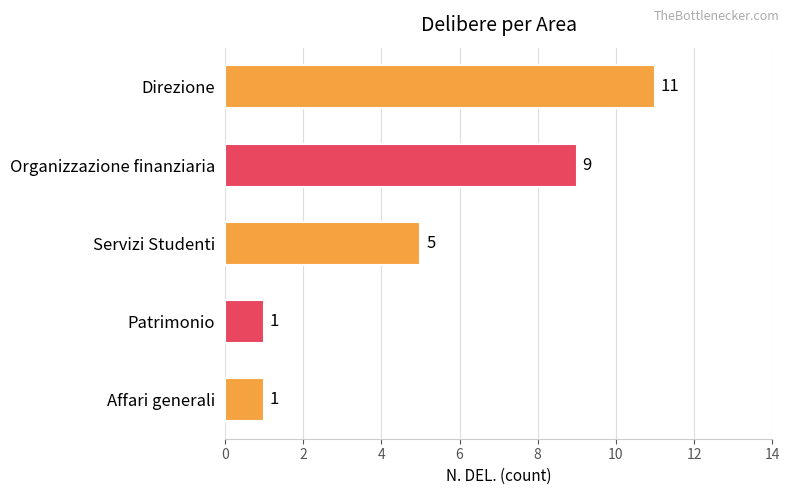

Approximately how many times larger is the value at Organizzazione finanziaria compared to Affari generali?

9.0